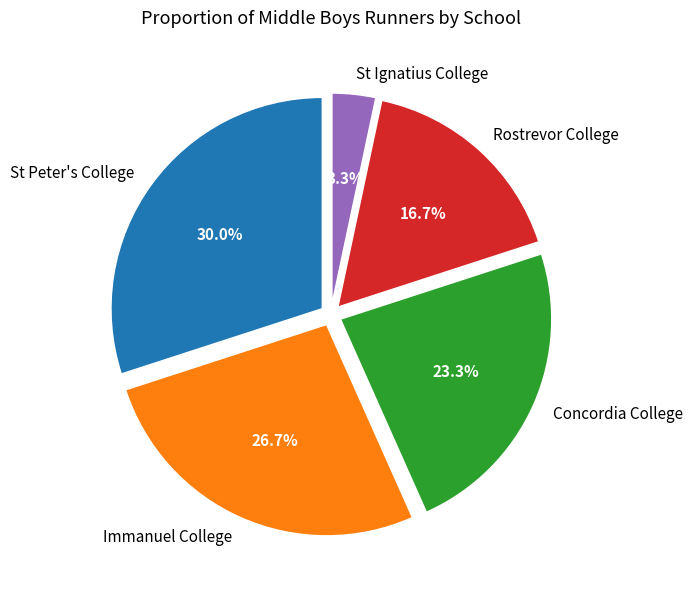

What percentage is NOT represented by Immanuel College?

73.3%